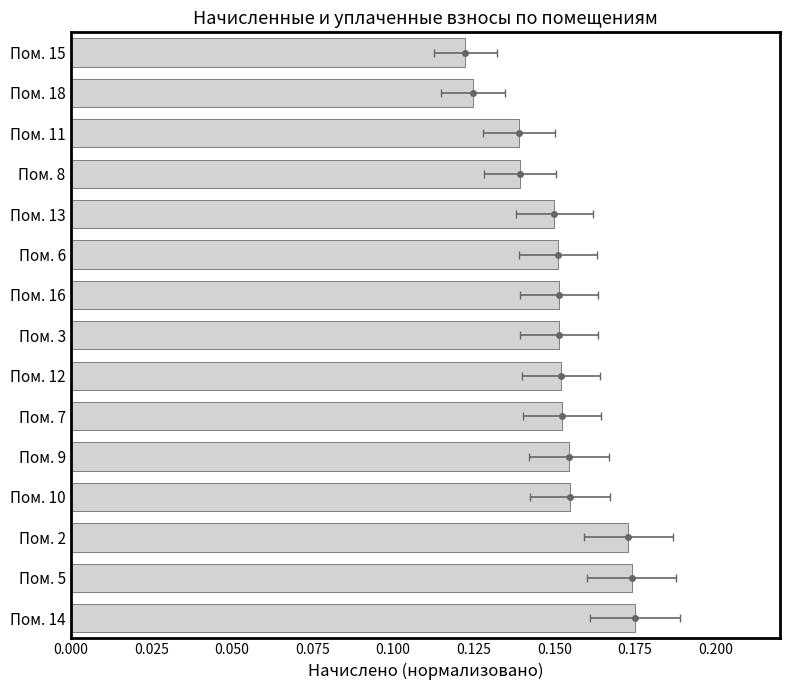

Are the bars horizontal?

Yes